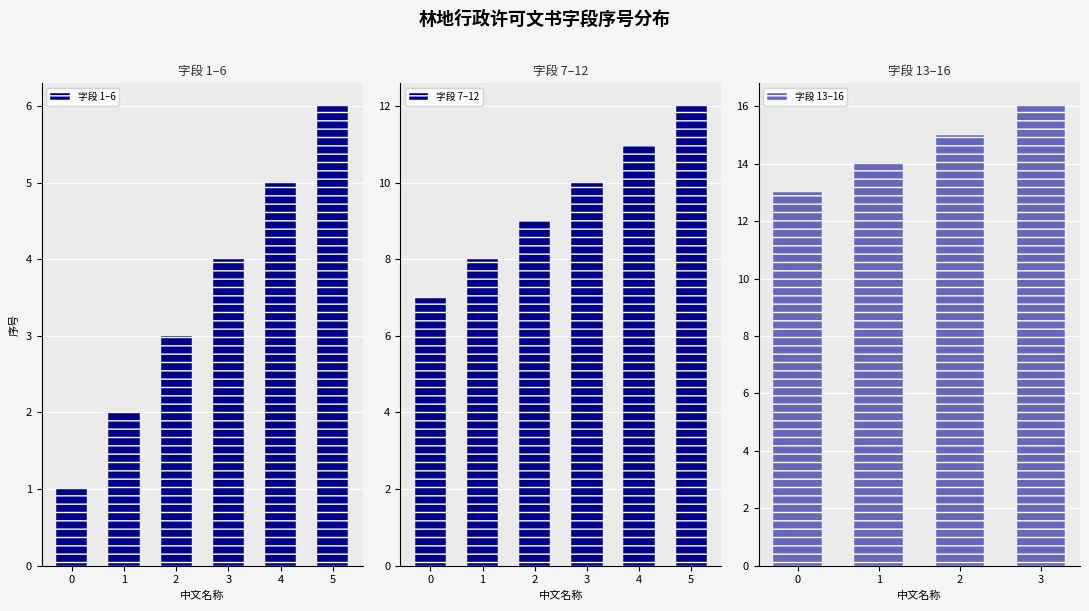

Is it true that 字段 1–6 equals 4 at 5?

False